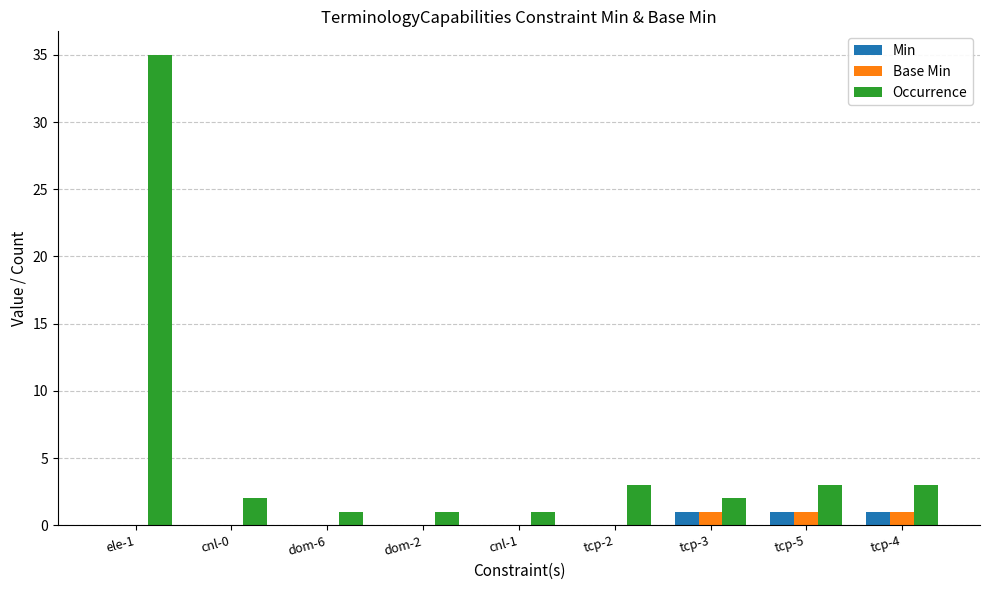

What is the sum of all Base Min values?

3